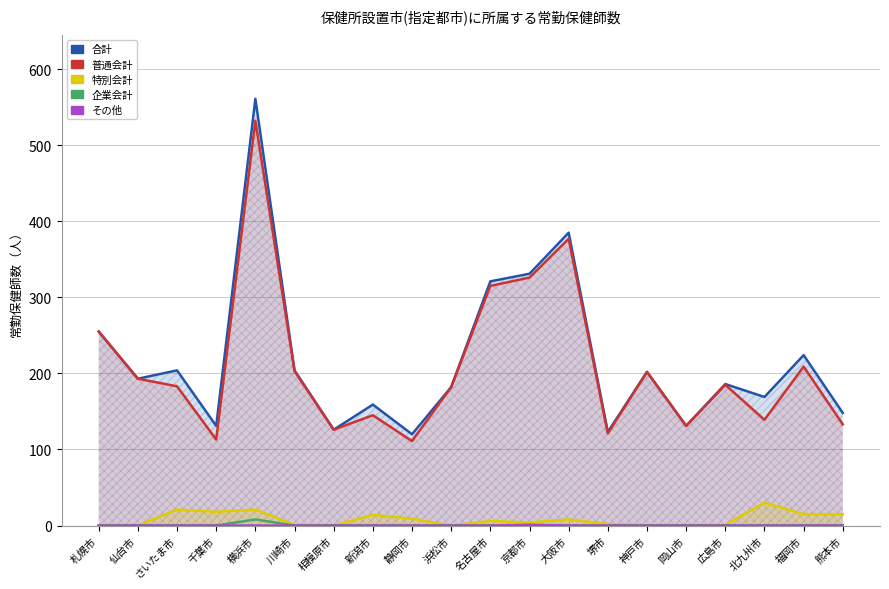

What is the maximum value for その他?

1